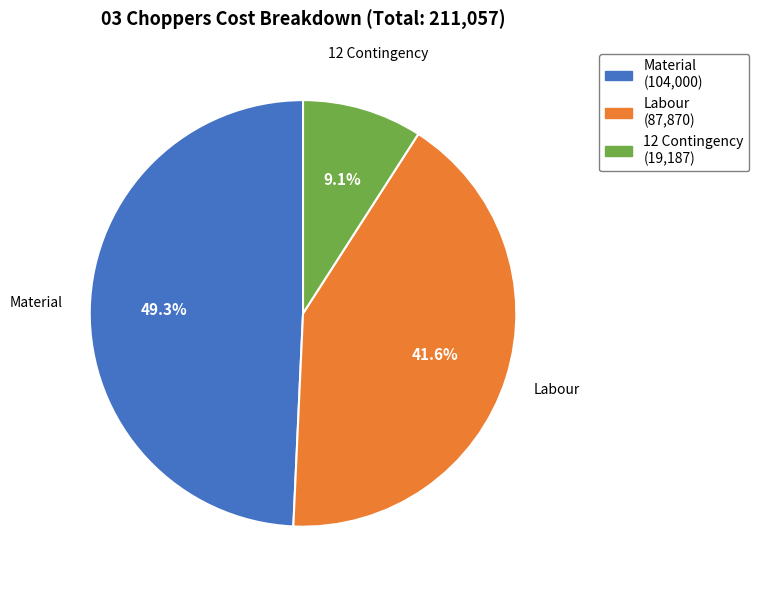

To the nearest percent, what percentage of the pie is Material?

49%